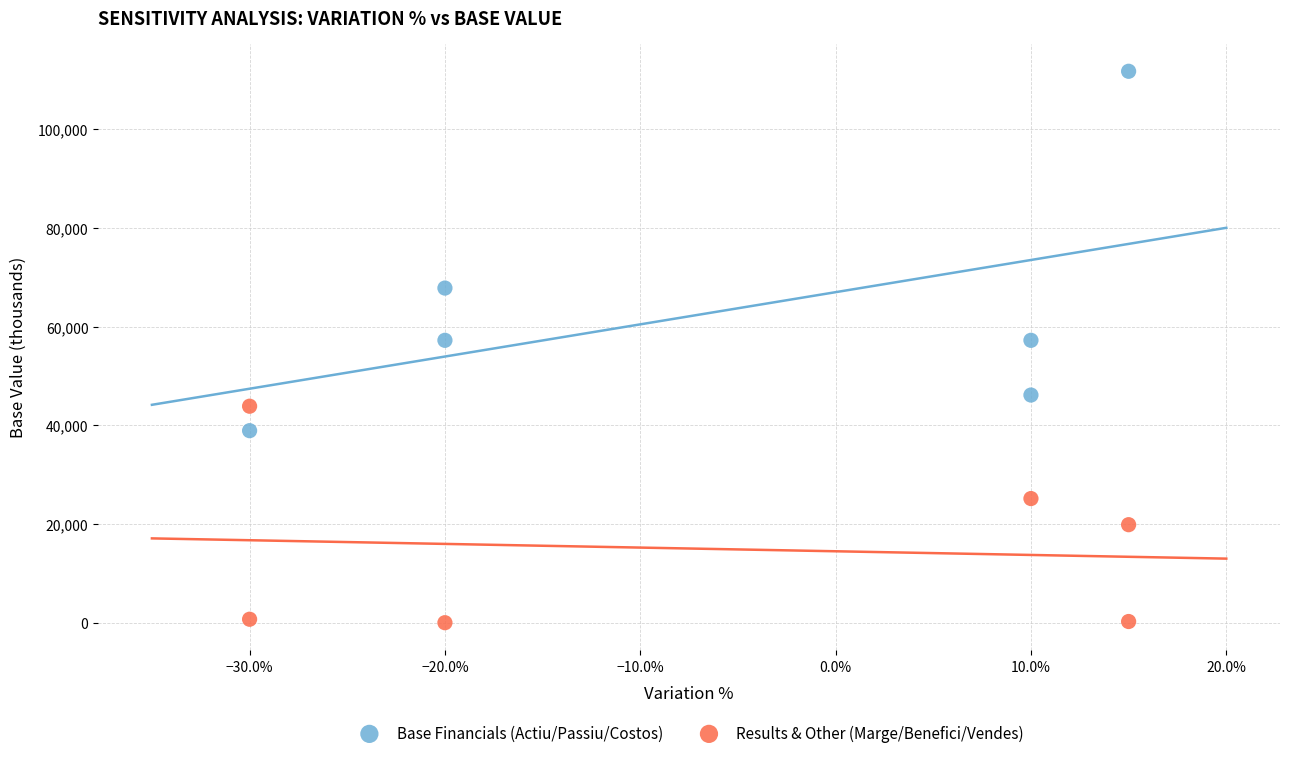

Which series contains the lowest Y value?

Results & Other (Marge/Benefici/Vendes)